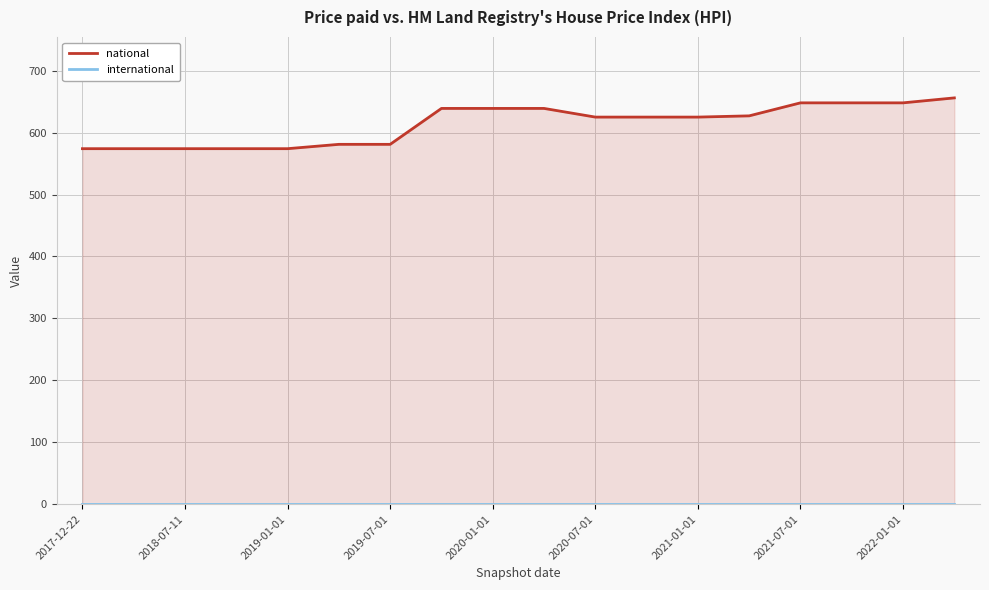

What is the minimum value for international?

1